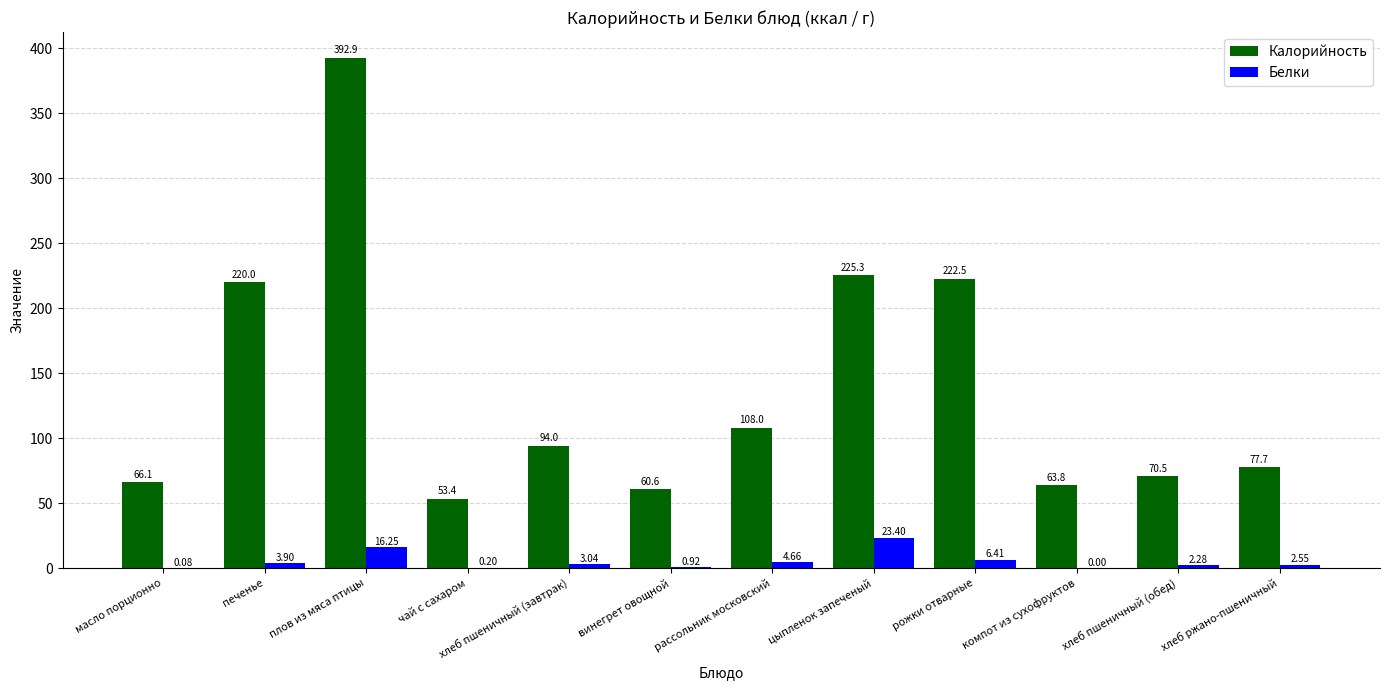

What is the sum of the Калорийность values at винегрет овощной and хлеб ржано-пшеничный?

138.3